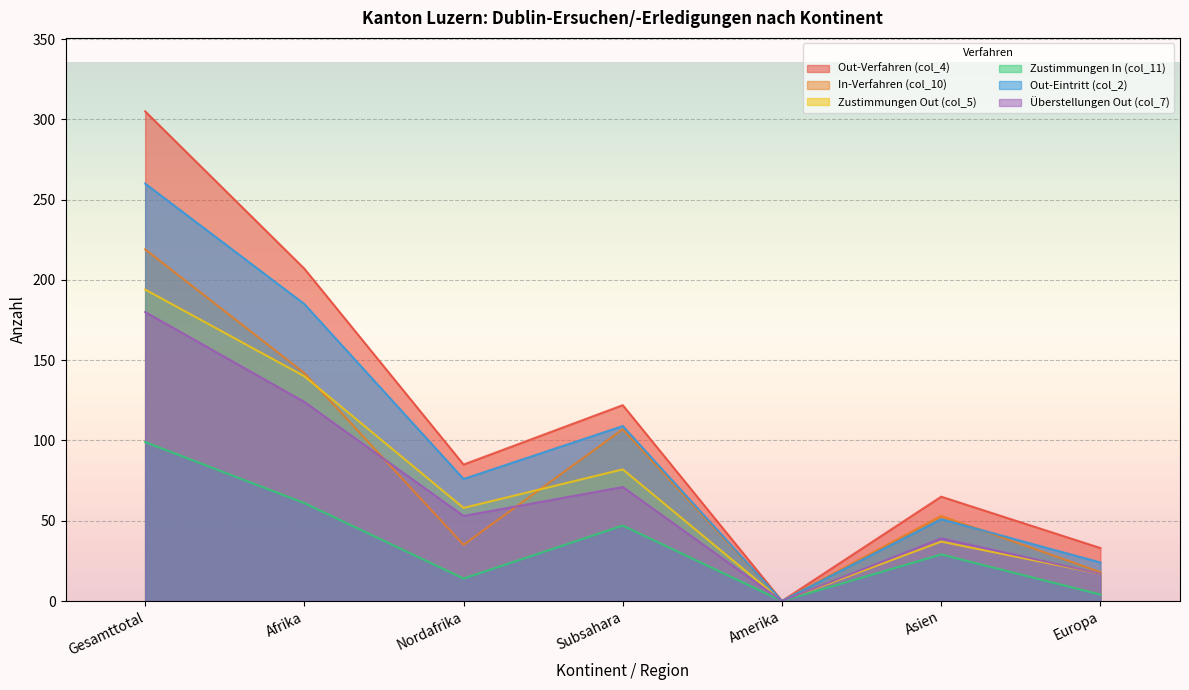

True or false: In-Verfahren (col_10) and Zustimmungen In (col_11) cross at least once.

False